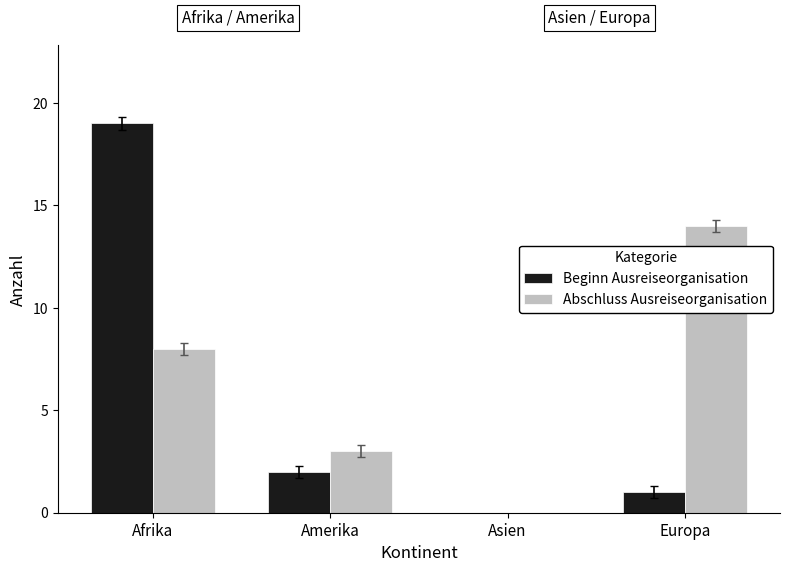

At which category is the sum across all series the highest?

Afrika